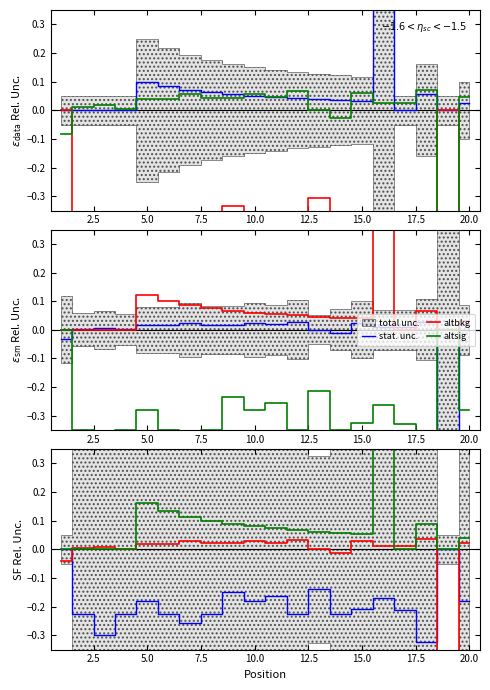

List the series in order of their peak value, lowest first.

stat. unc., altbkg, altsig